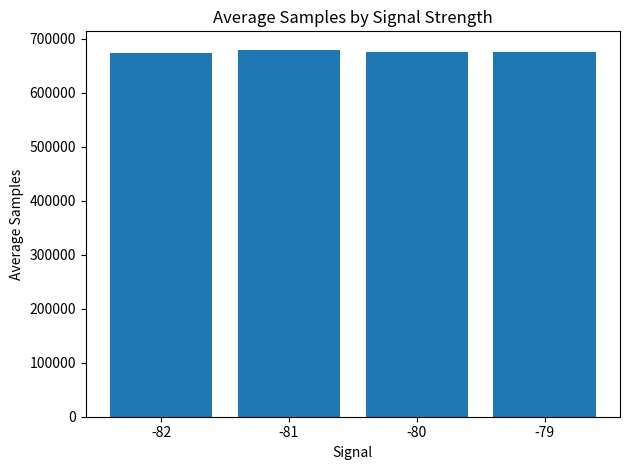

What value does the data have at -82?

673121.0